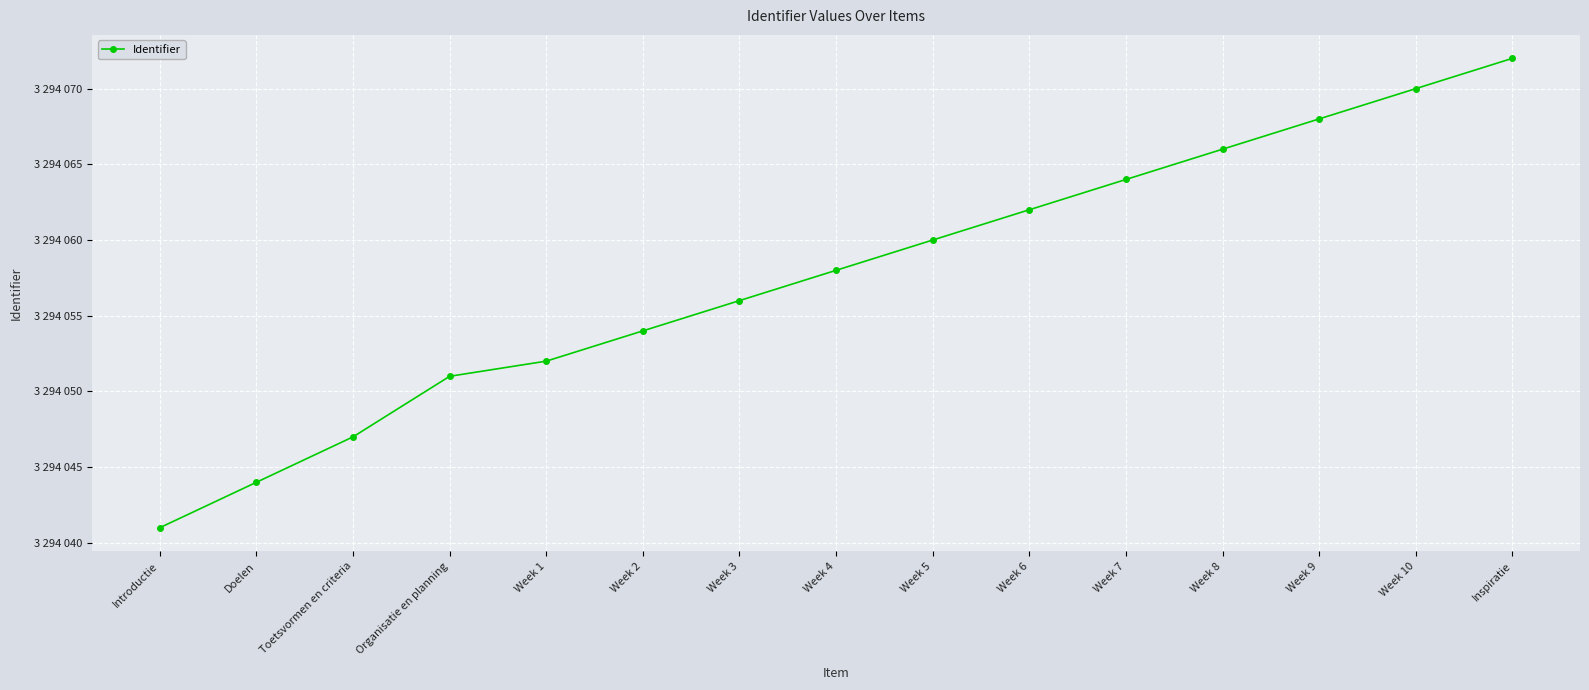

What is the smallest value displayed?

3294041